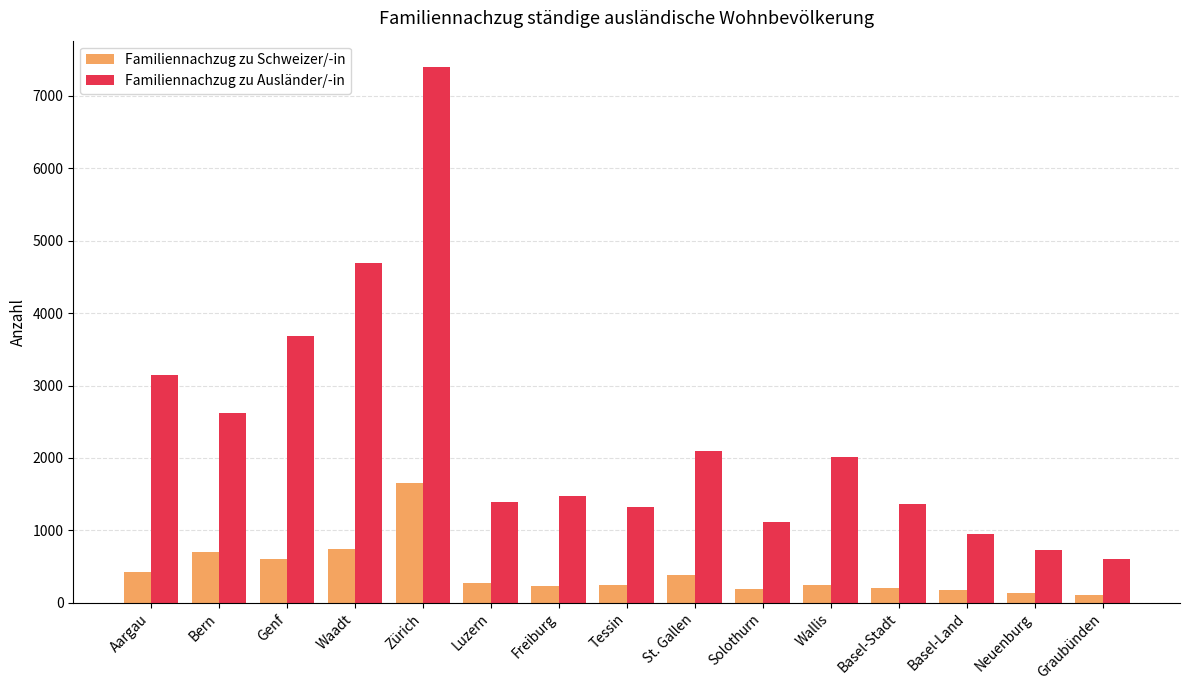

Count the number of data series in this chart.

2